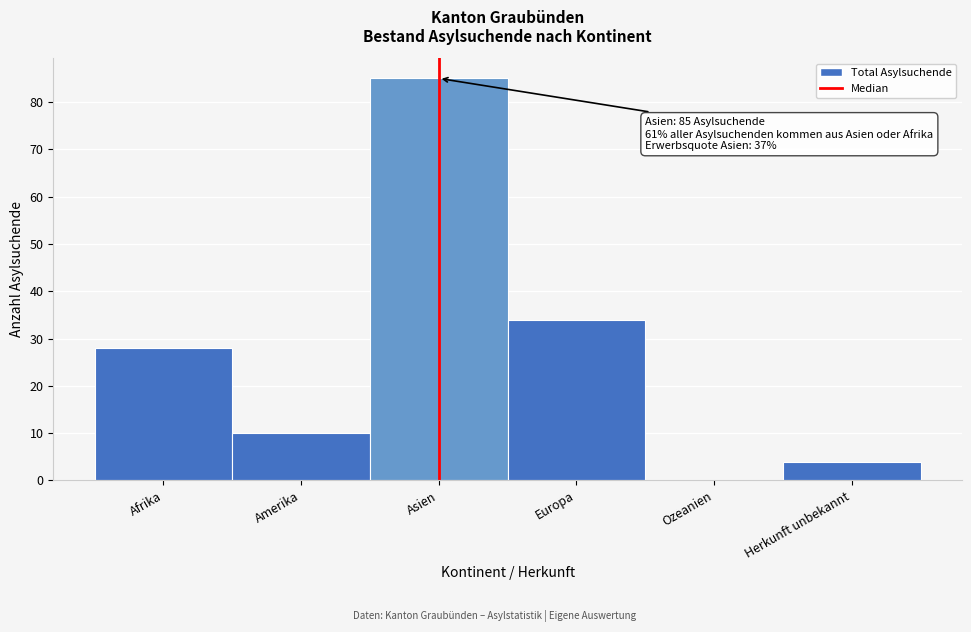

Reading right to left, transcribe all the data shown in this chart.

Herkunft unbekannt=4	Ozeanien=0	Europa=34	Asien=85	Amerika=10	Afrika=28